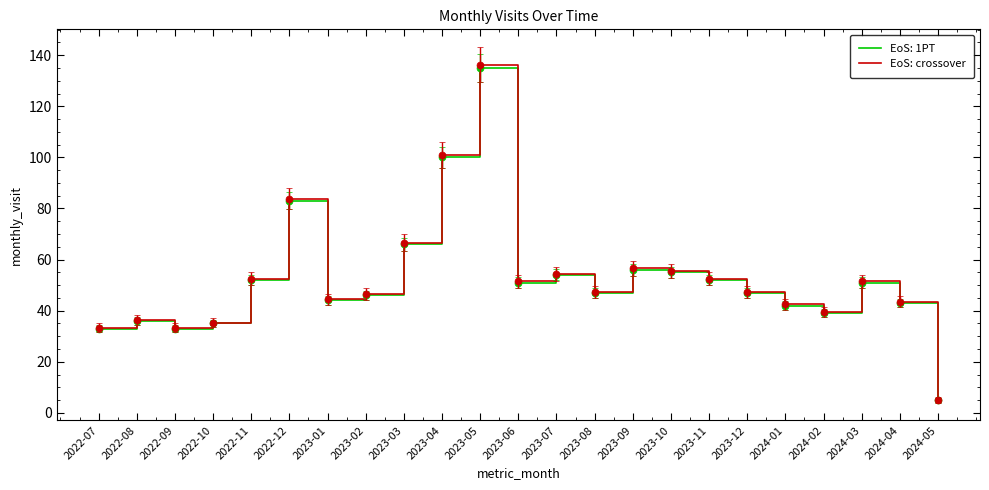

What is the minimum value shown in the chart?

5.0